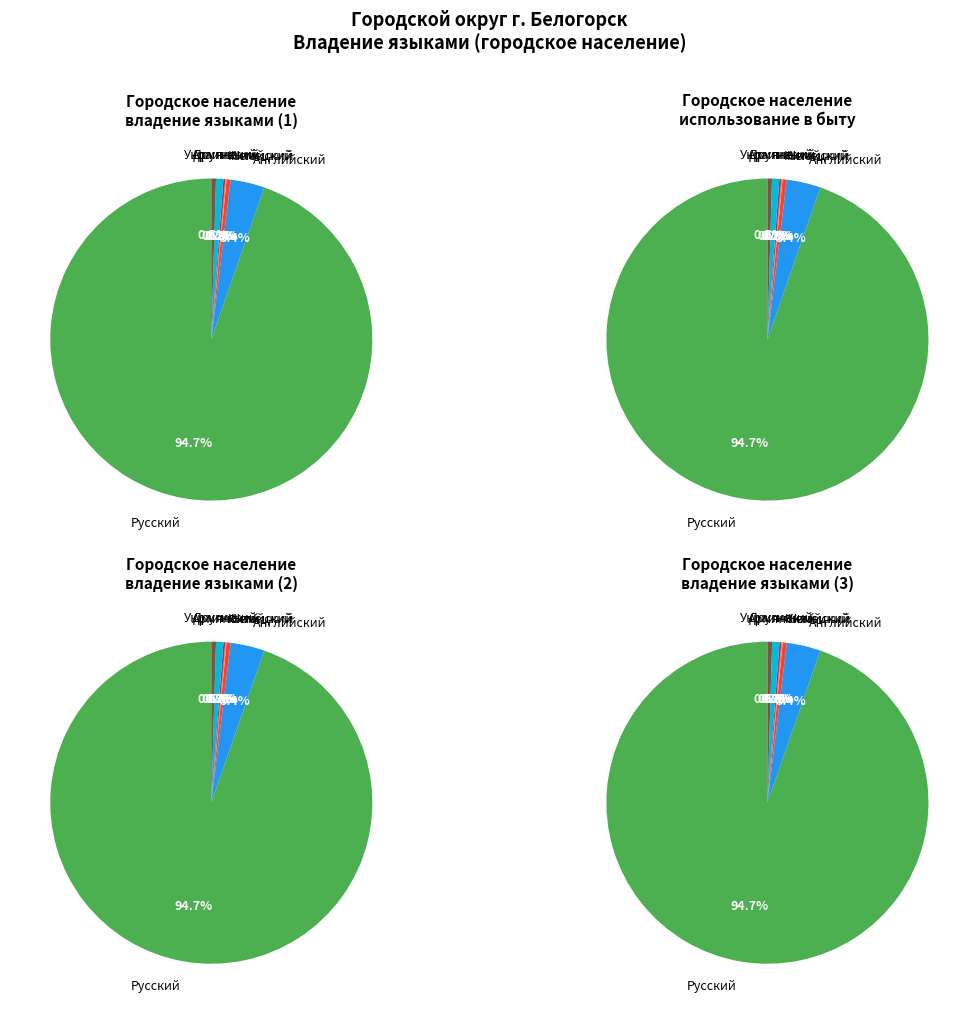

Is the sum of Английский and Украинский greater than half?

No